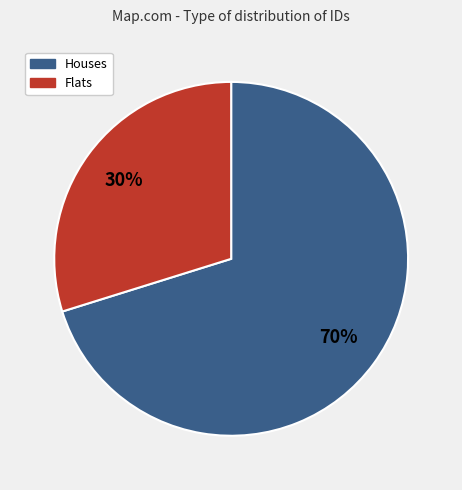

Does any single category account for the majority?

Yes